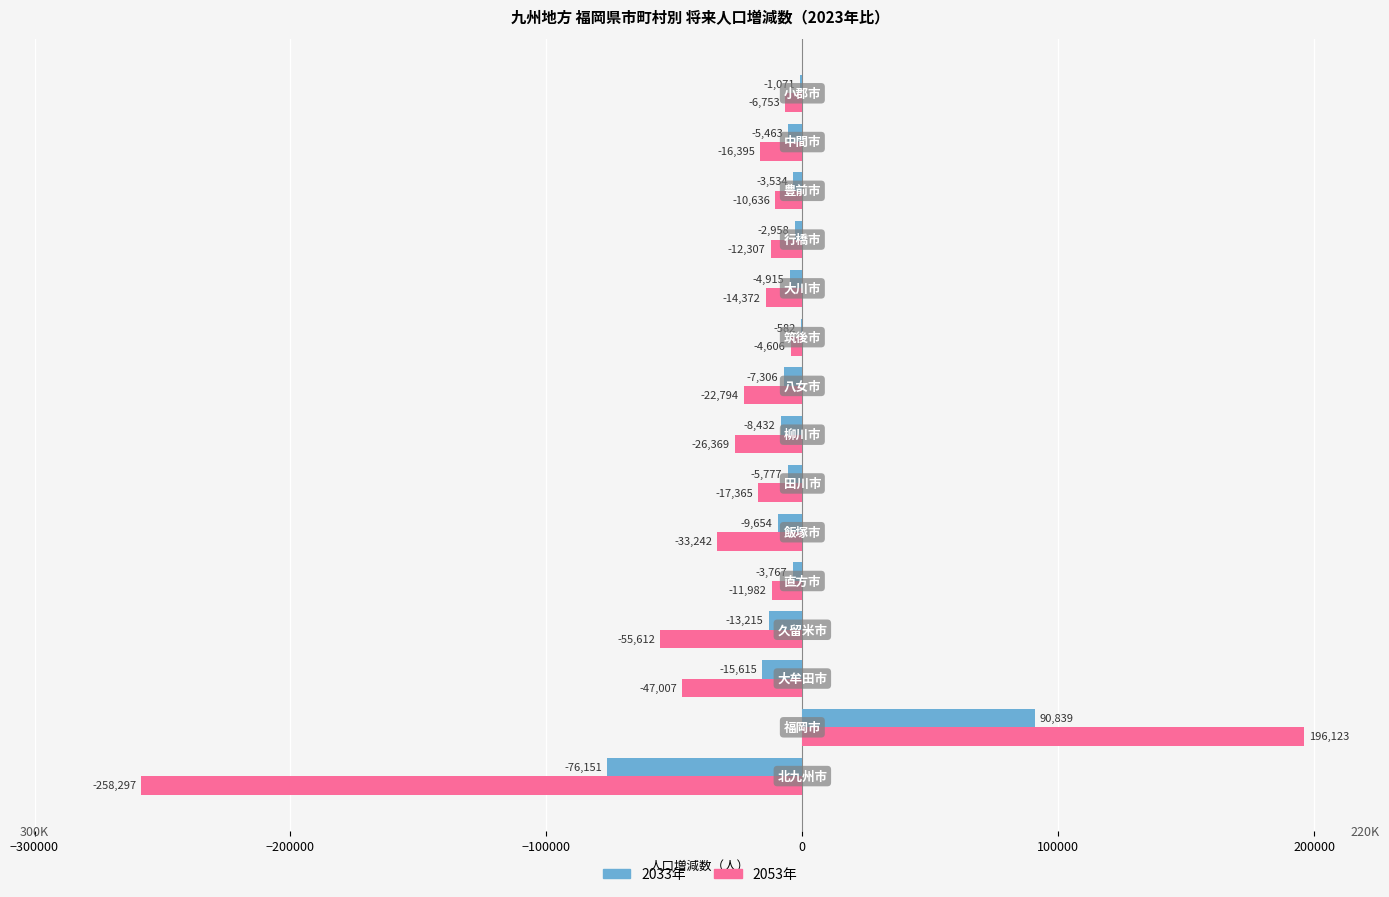

What is the greatest value displayed?

196123.9